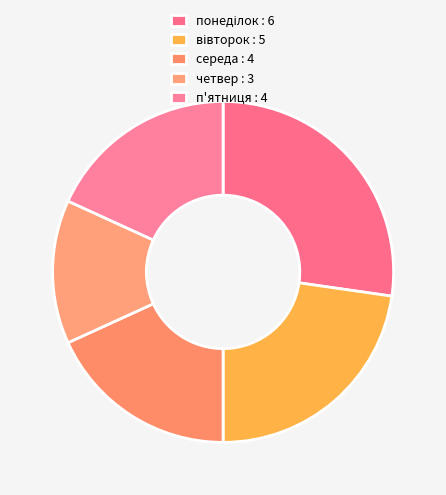

How many segments does this pie chart have?

5